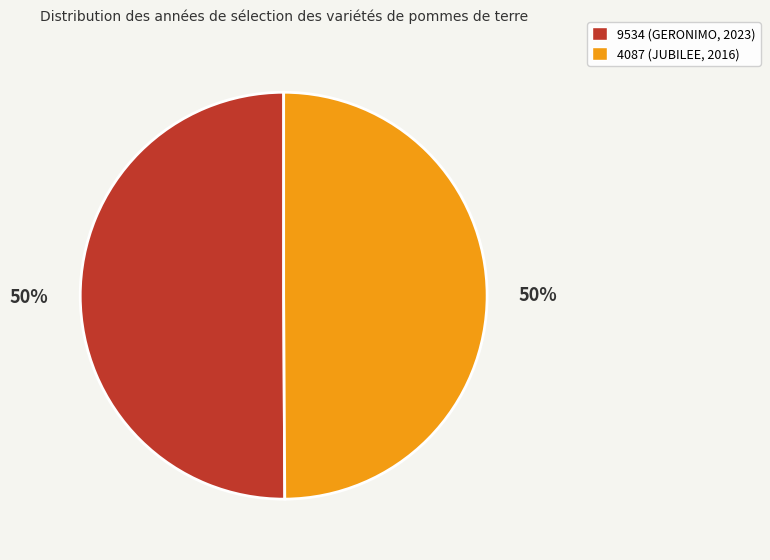

How many slices are in this pie chart?

2